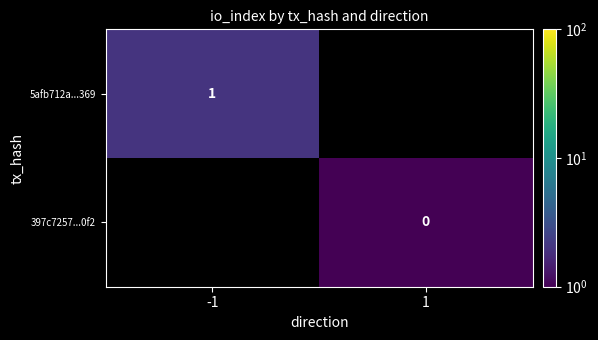

The value of 5afb712a...369 at -1 is 1. True or false?

True